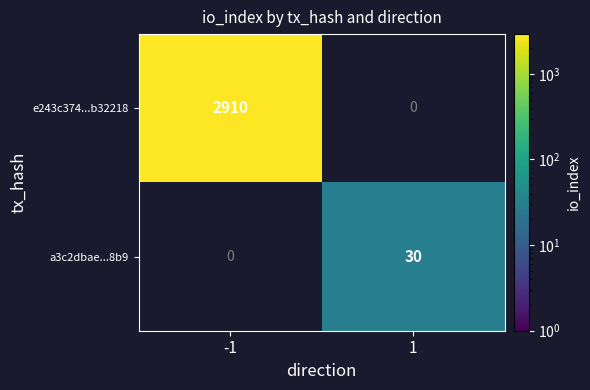

Is it true that a3c2dbae...8b9 equals 18 at 1?

False